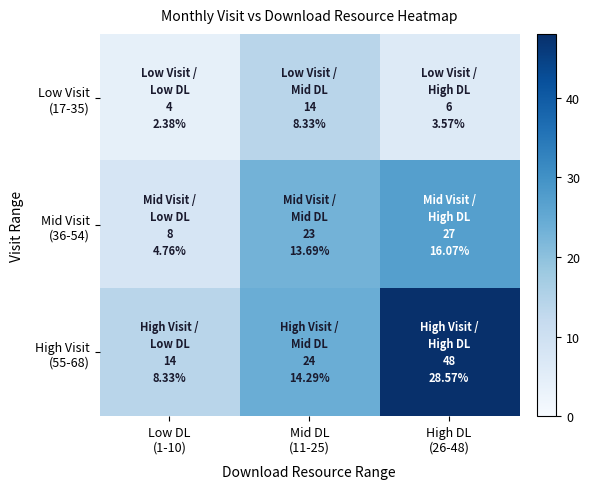

Which series changed the most between Low DL (1-10) and High DL (26-48)?

High Visit (55-68)